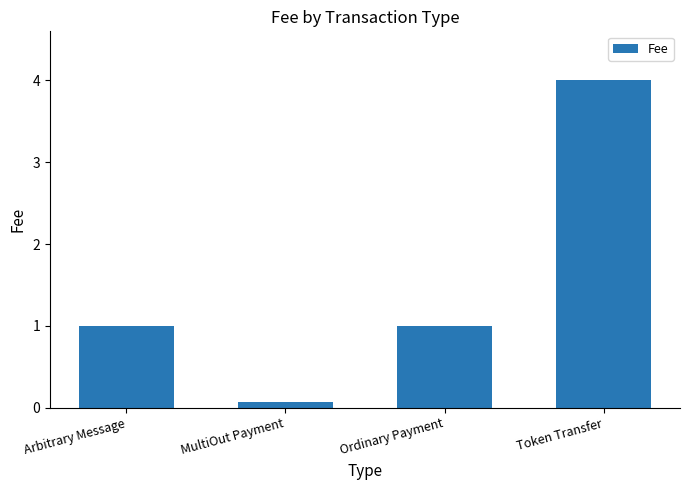

How many bars are there in total?

4